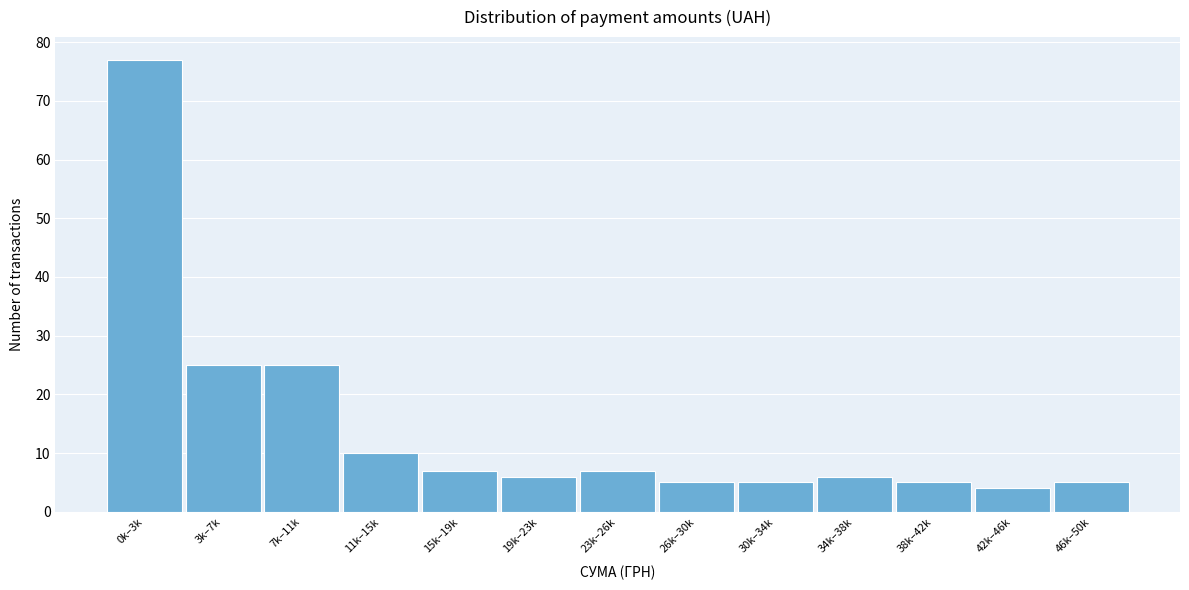

Reading left to right, transcribe all the data shown in this chart.

0k–3k=77	3k–7k=25	7k–11k=25	11k–15k=10	15k–19k=7	19k–23k=6	23k–26k=7	26k–30k=5	30k–34k=5	34k–38k=6	38k–42k=5	42k–46k=4	46k–50k=5